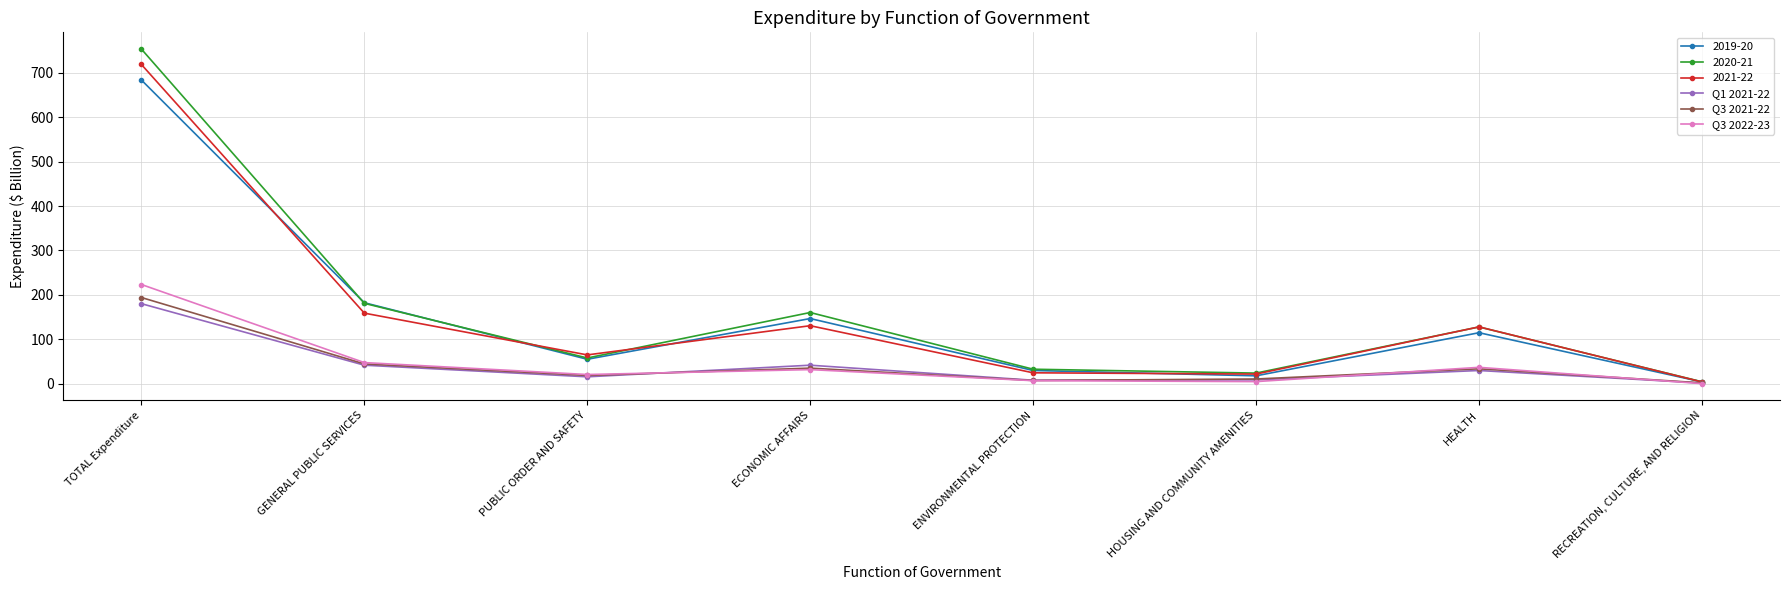

After their last crossing, which series has the higher values: Q3 2022-23 or Q3 2021-22?

Q3 2021-22